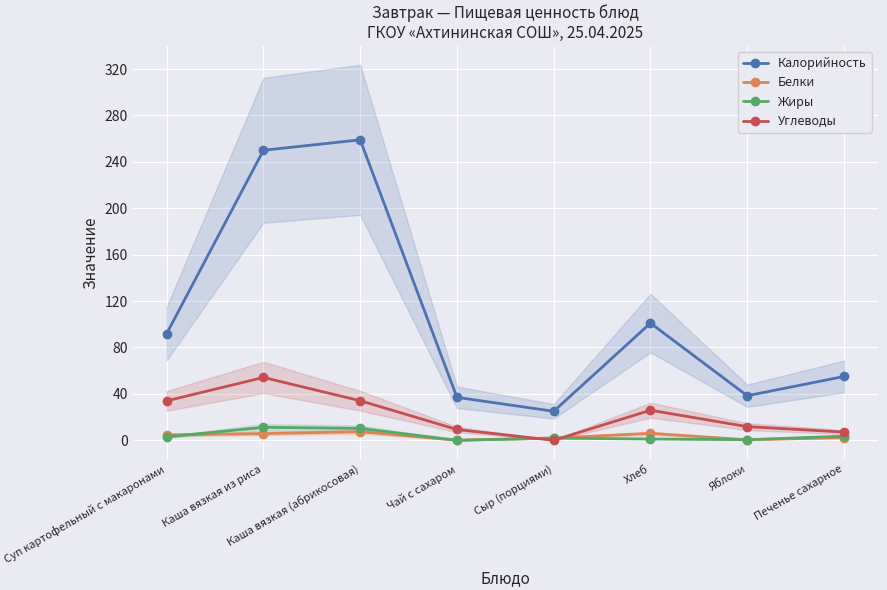

True or false: Калорийность and Углеводы intersect in this chart.

False